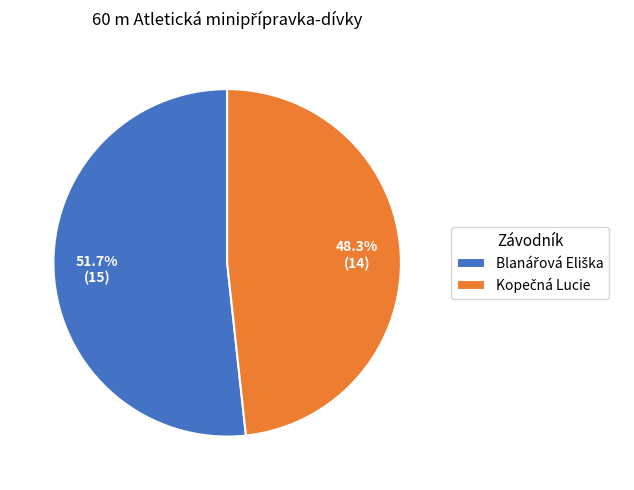

Count the number of slices in the pie.

2